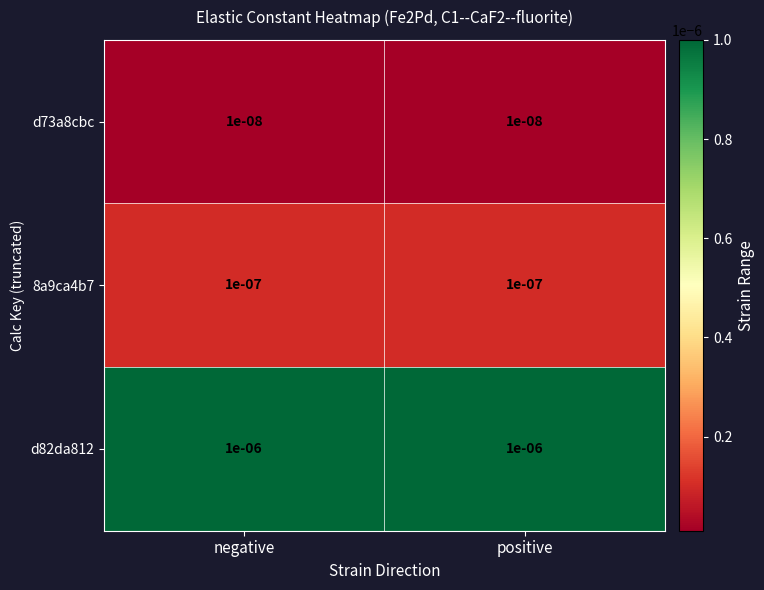

At positive, list the series in order from smallest to largest.

d73a8cbc, 8a9ca4b7, d82da812